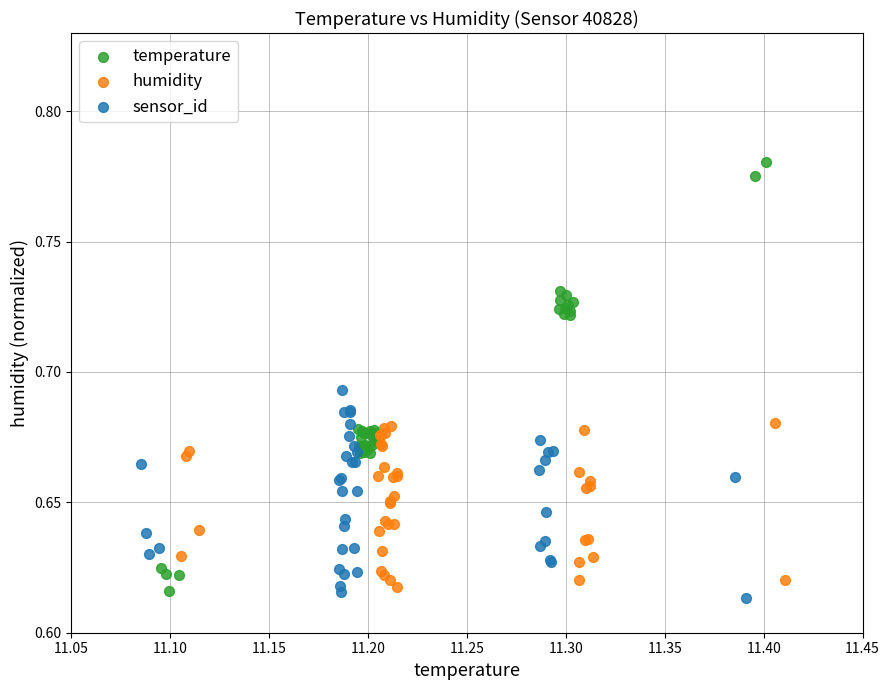

Which series reaches the maximum Y coordinate?

temperature